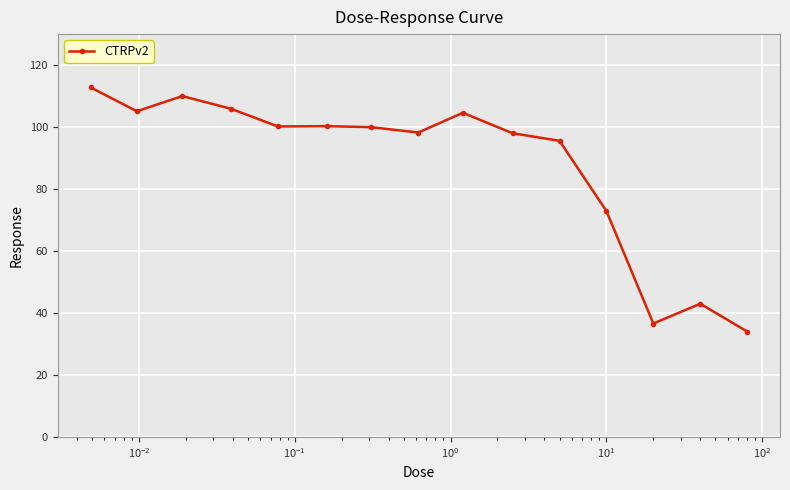

What is the minimum value shown in the chart?

34.0